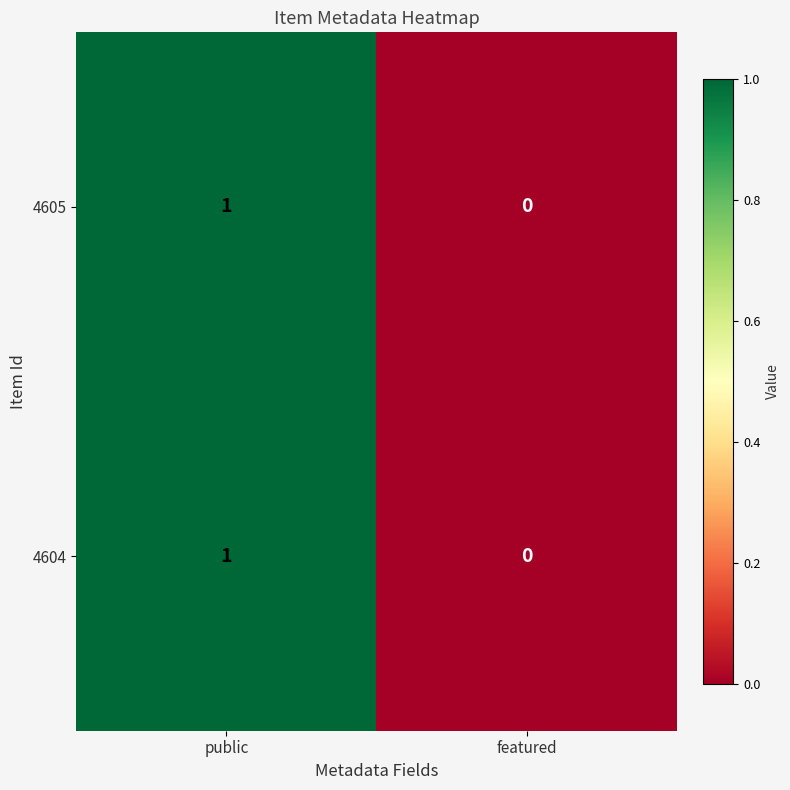

Which label corresponds to the smallest value in the chart?

featured